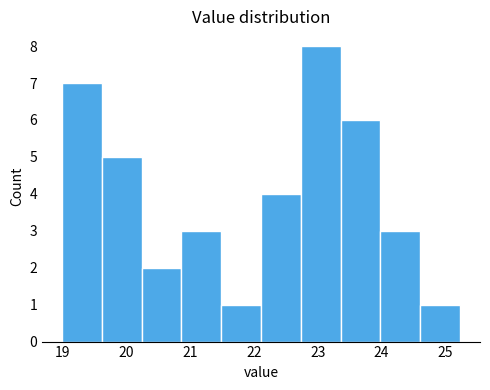

Reading left to right, list every bar in this chart as the range it spans on the x-axis followed by its height. Neither the bar edges nor the heights are printed on the chart, so give them approximately, as read against the axes.

19.0 to 19.6: 7
19.6 to 20.2: 5
20.2 to 20.9: 2
20.9 to 21.5: 3
21.5 to 22.1: 1
22.1 to 22.7: 4
22.7 to 23.4: 8
23.4 to 24.0: 6
24.0 to 24.6: 3
24.6 to 25.2: 1